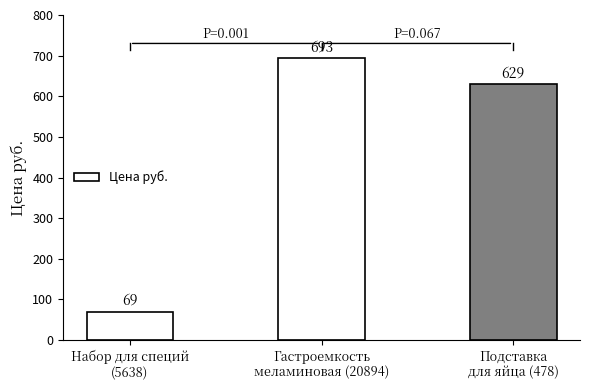

Rank the categories by value from lowest to highest.

Набор для специй
(5638), Подставка
для яйца (478), Гастроемкость
меламиновая (20894)